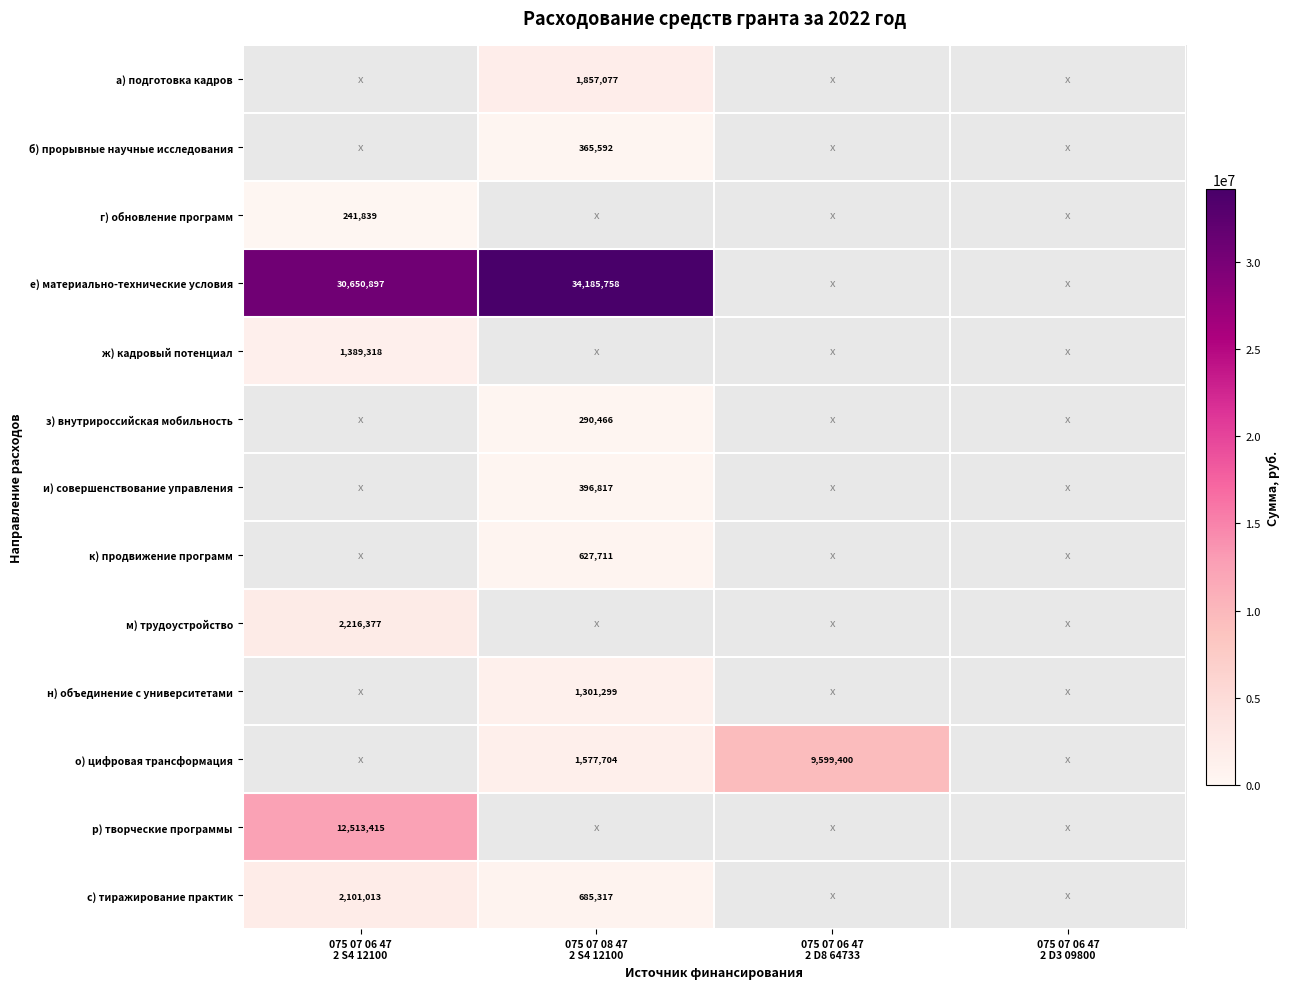

Which has a higher value, 075 07 06 47
2 S4 12100 or 075 07 06 47
2 D8 64733?

075 07 06 47
2 D8 64733